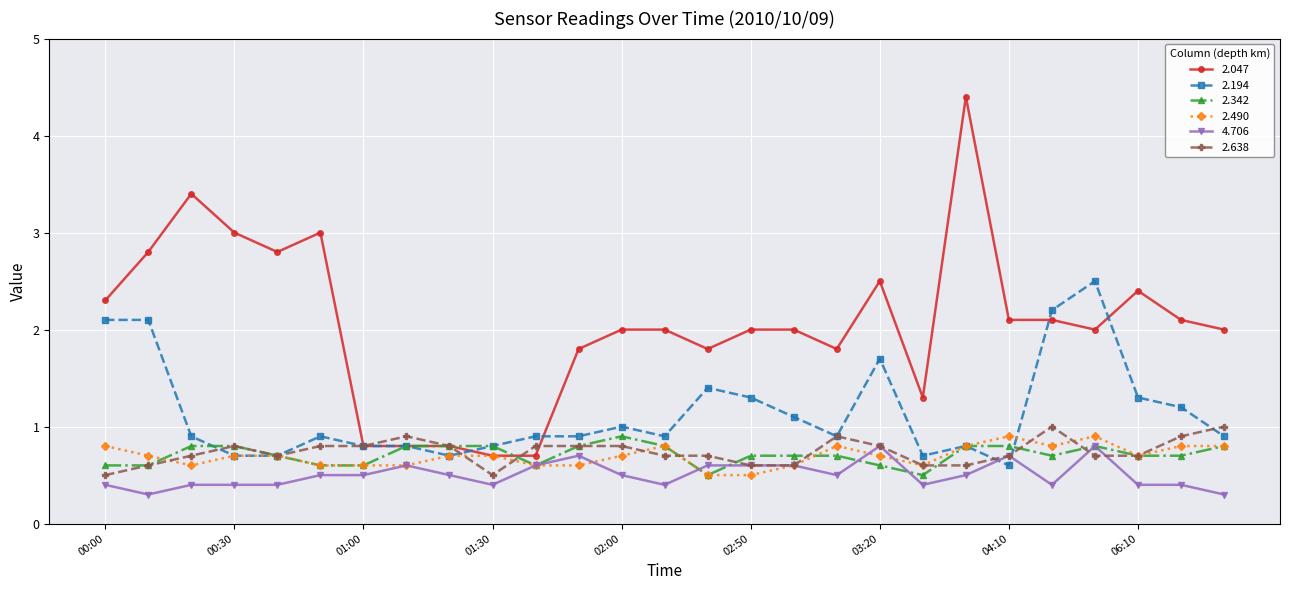

True or false: 2.047 has more than 1 points higher than both neighbors.

True